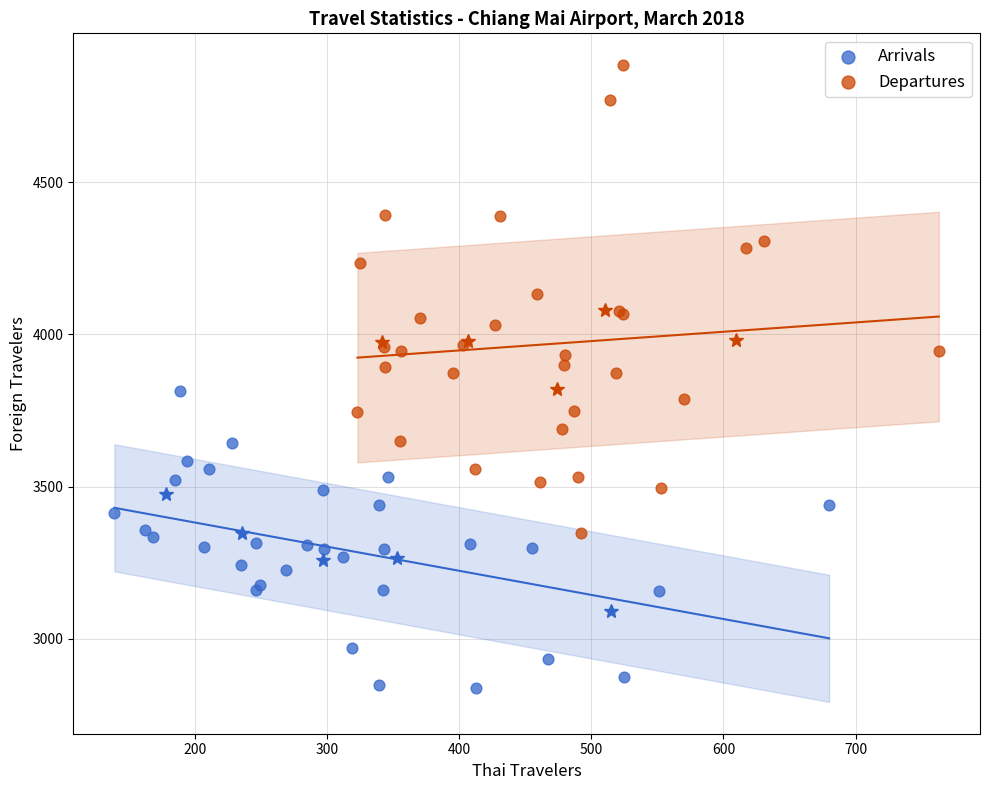

Which series has the largest Y range (max minus min)?

Departures